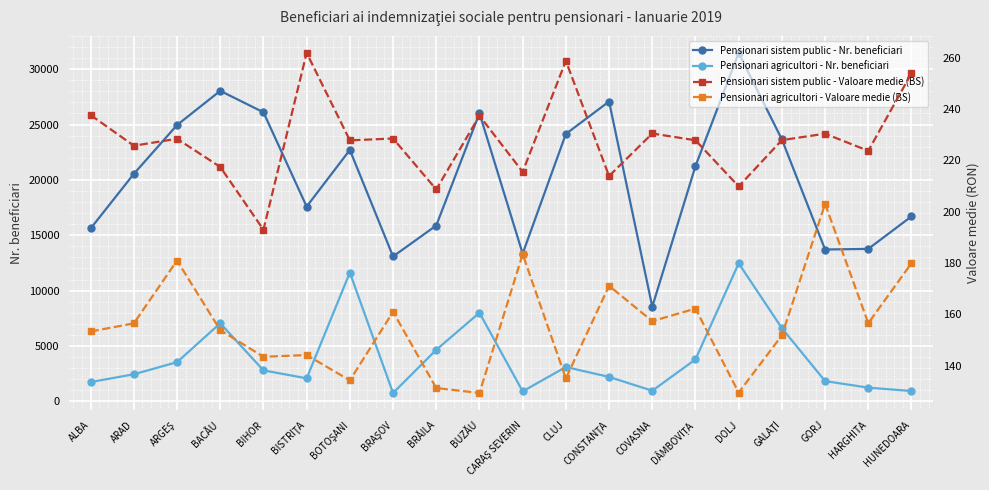

What is the sum of the Pensionari sistem public - Nr. beneficiari values at HARGHITA and CONSTANŢA?

40852.0